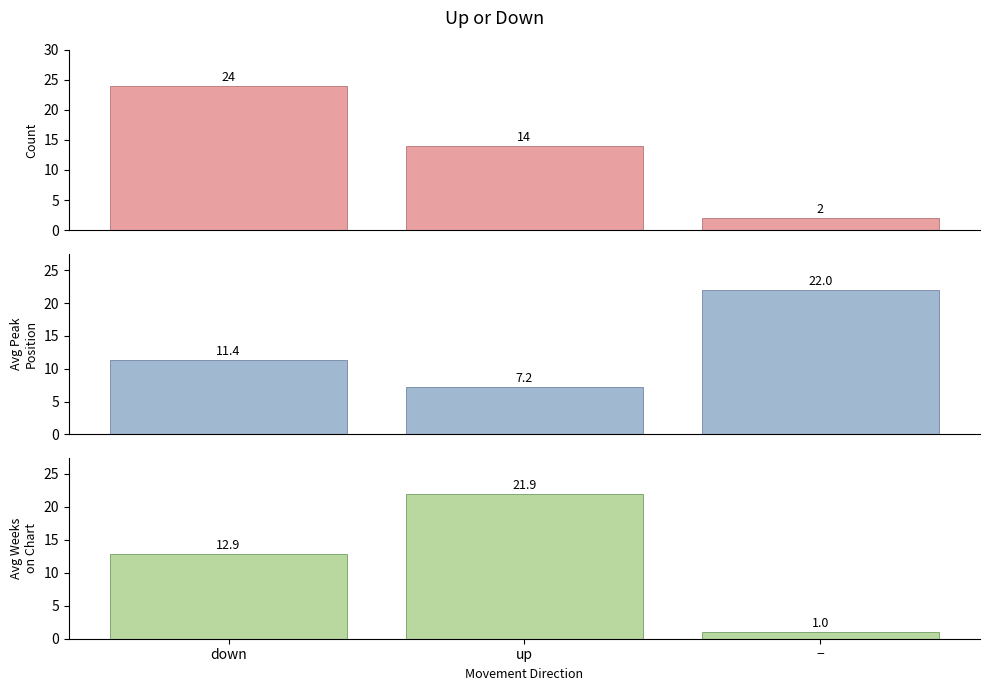

What is the sum of all Avg Weeks on Chart values?

35.8